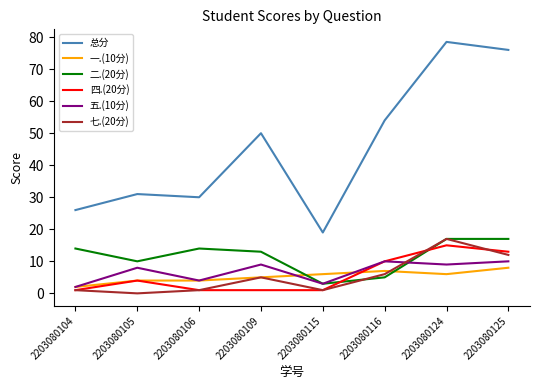

True or false: 总分 and 二.(20分) intersect in this chart.

False